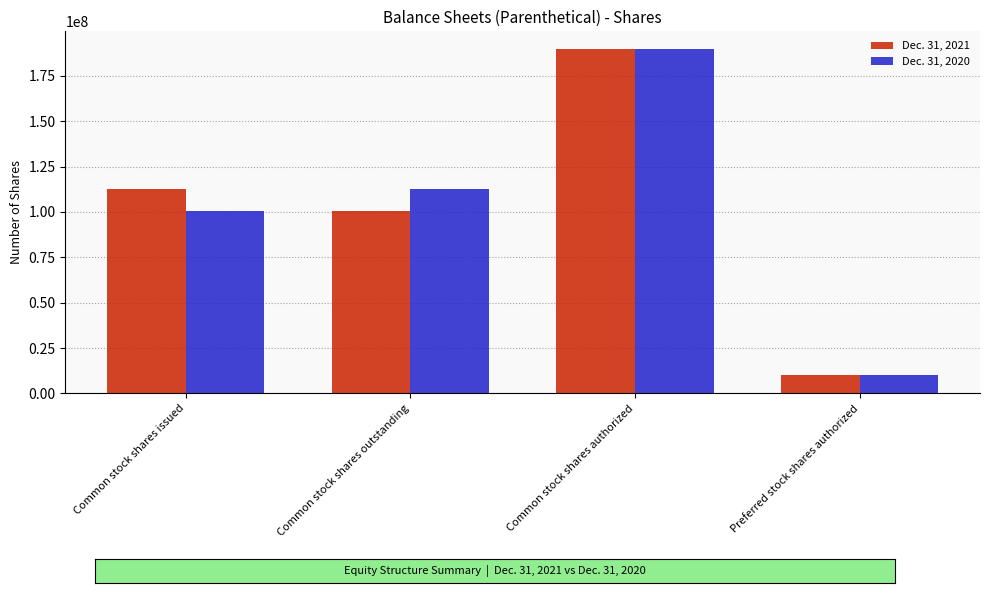

Between Common stock shares issued and Preferred stock shares authorized, which series saw the biggest shift?

Dec. 31, 2021